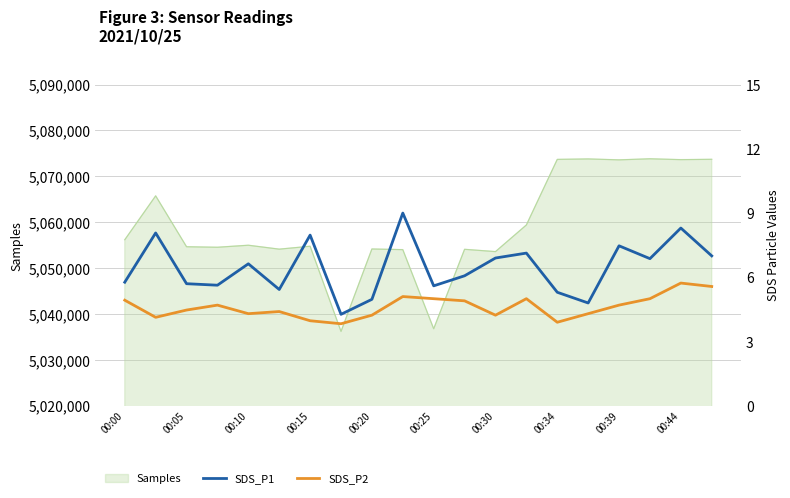

What is the sum of the SDS_P2 values at 00:44 and 11?

10.0